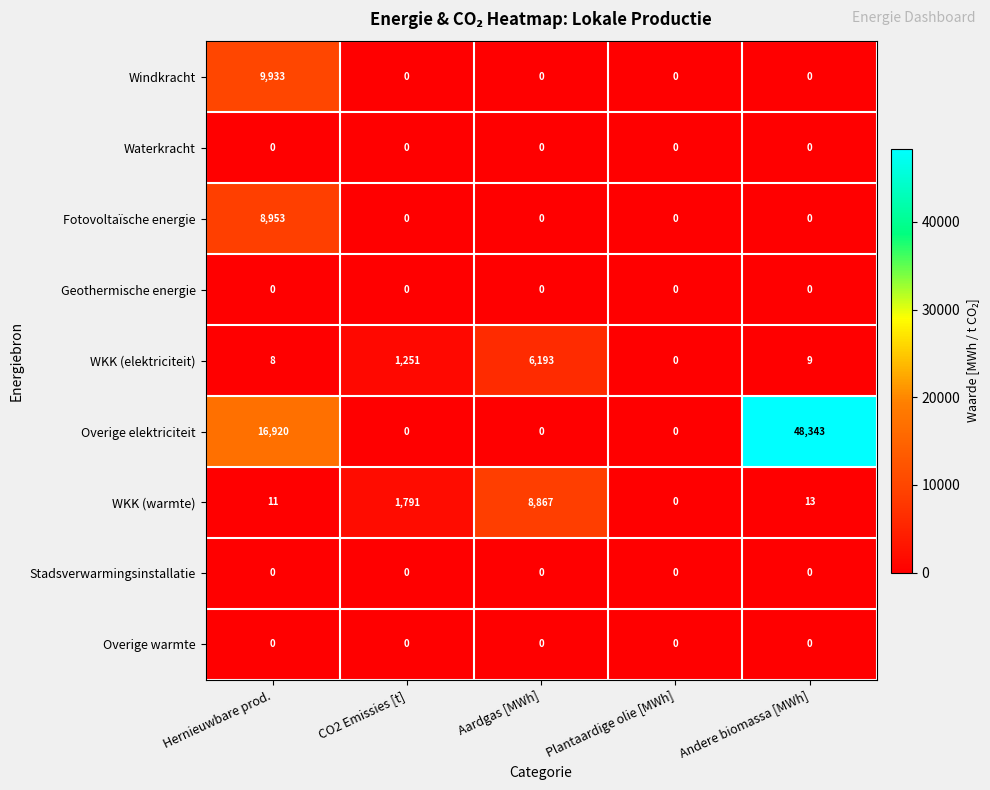

True or false: Windkracht has a value of 0 at Aardgas [MWh].

True